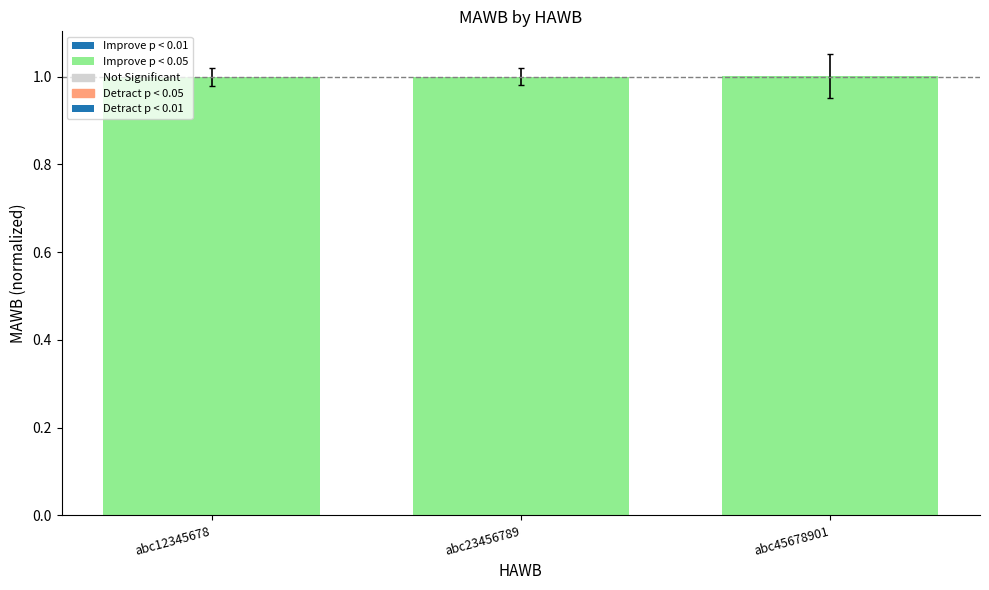

Read the value at abc23456789.

1.0